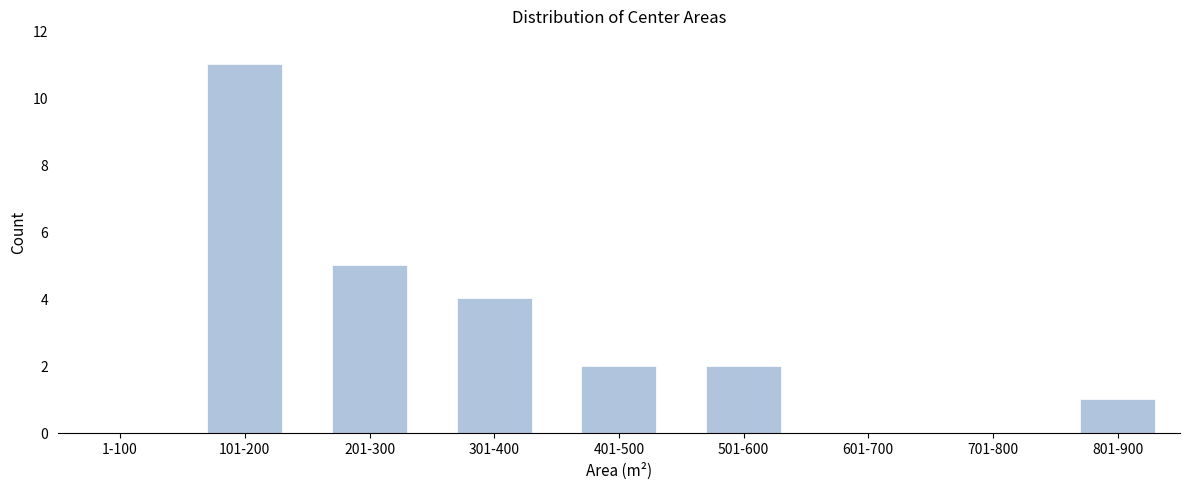

Reading left to right, what are all the values shown in this chart?

1-100=0	101-200=11	201-300=5	301-400=4	401-500=2	501-600=2	601-700=0	701-800=0	801-900=1